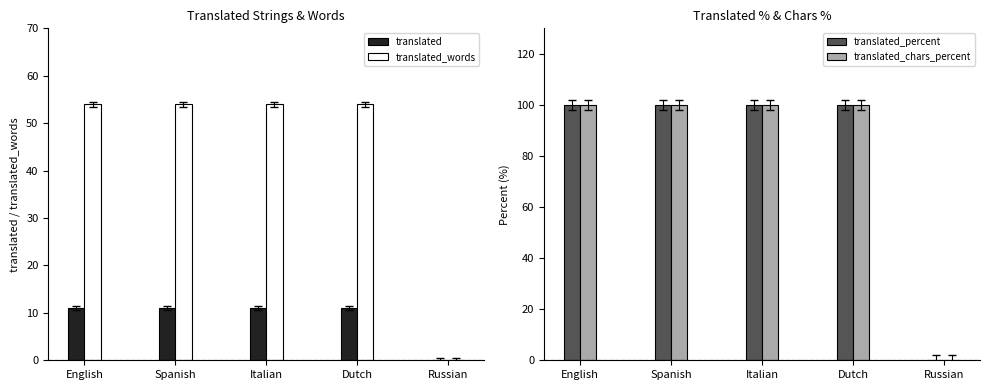

What is the spread (max minus min) of values at English?

89